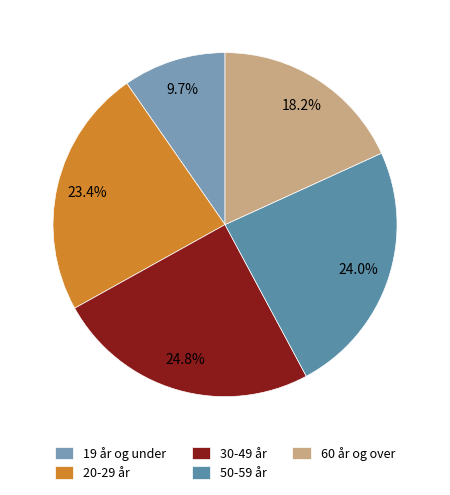

Is it true that 30-49 år is 25% of the pie?

True